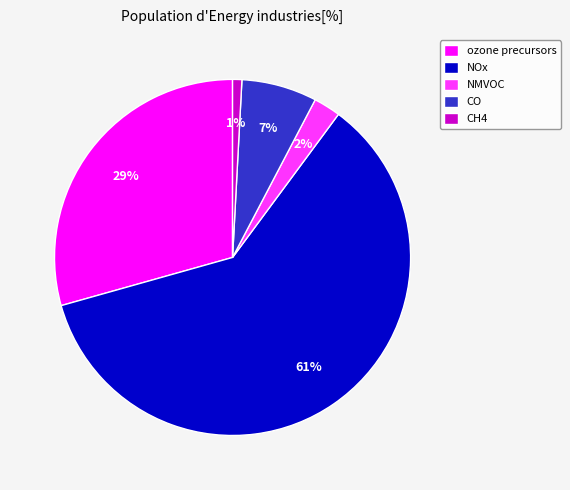

Is it true that NMVOC is 2% of the pie?

True